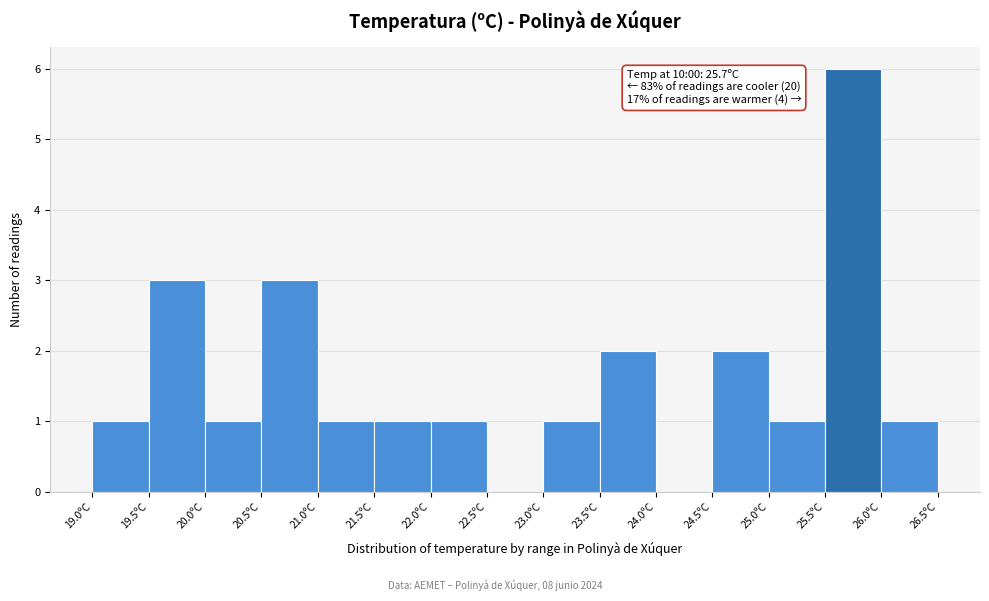

Which range on the x-axis has the tallest bar?

25.5 to 26.0